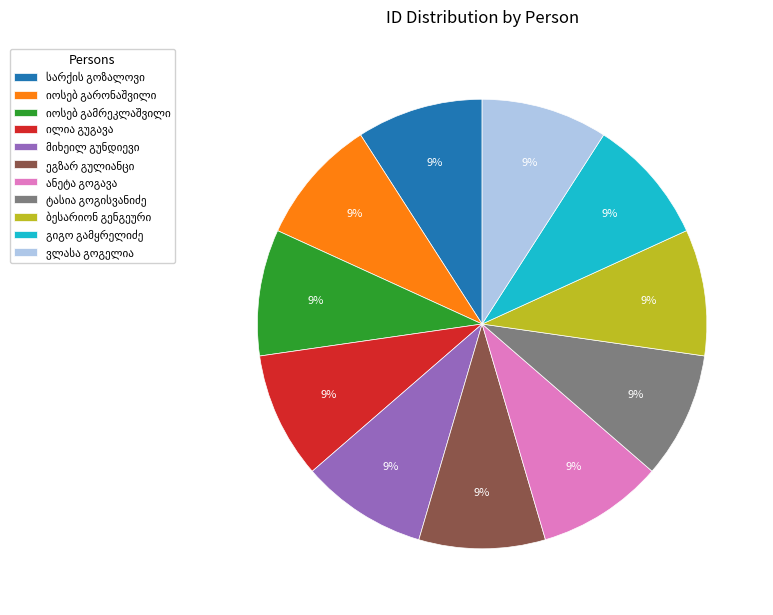

To the nearest percent, what is the average slice percentage?

9%